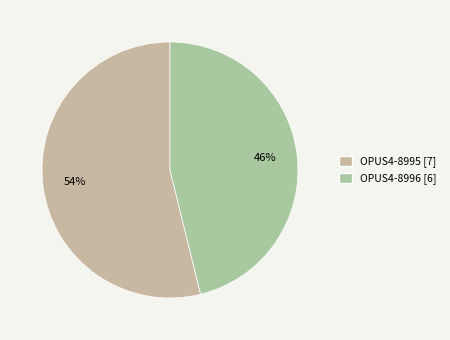

True or false: OPUS4-8995 accounts for 41% of the total.

False